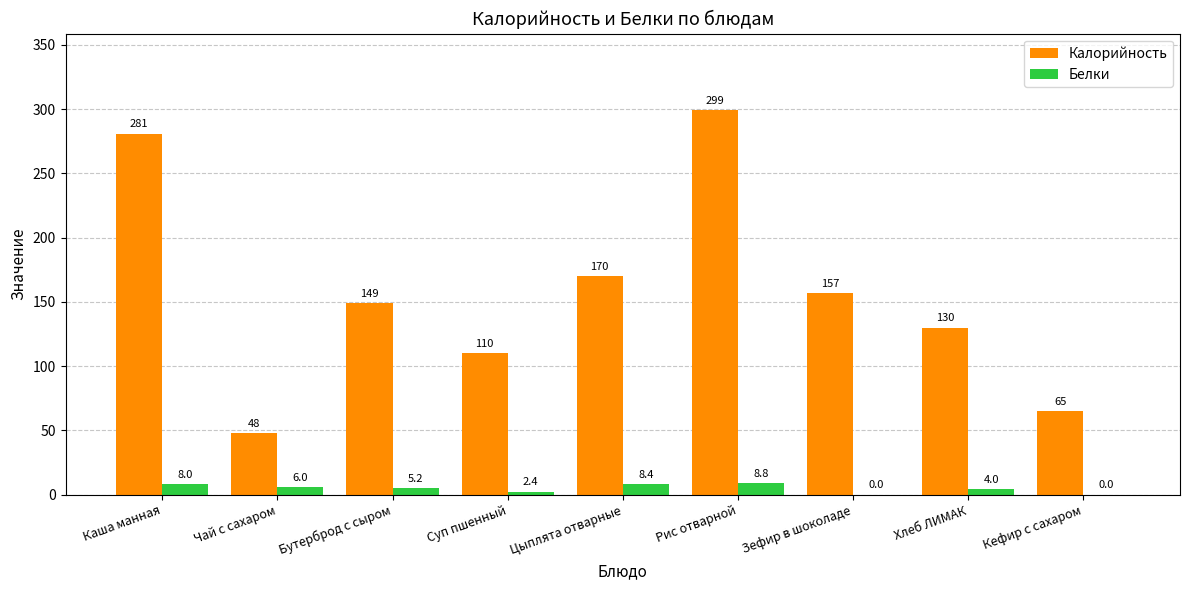

Which series changed the most between Каша манная and Бутерброд с сыром?

Калорийность